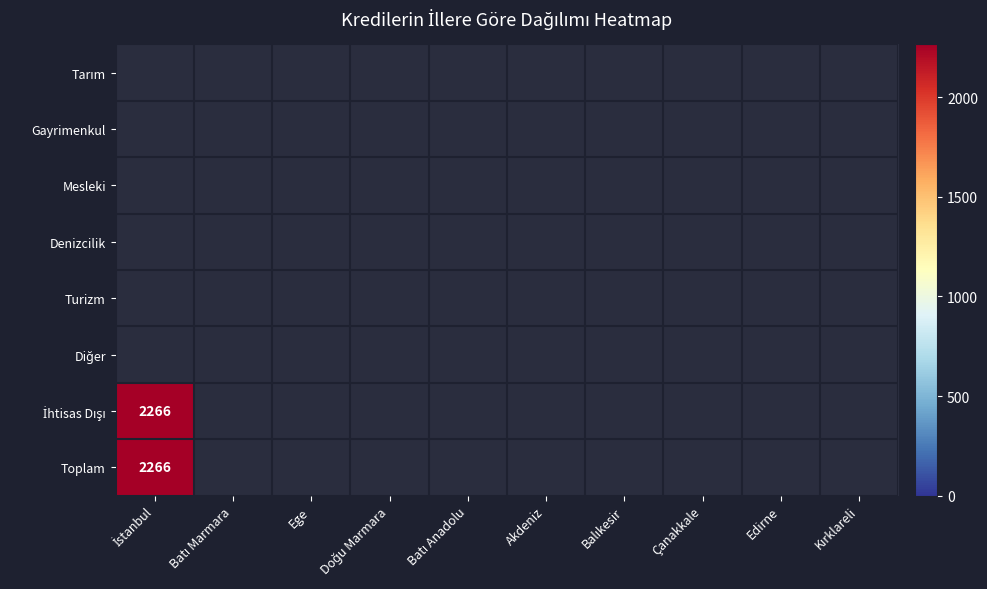

How many data points does each series have?

10